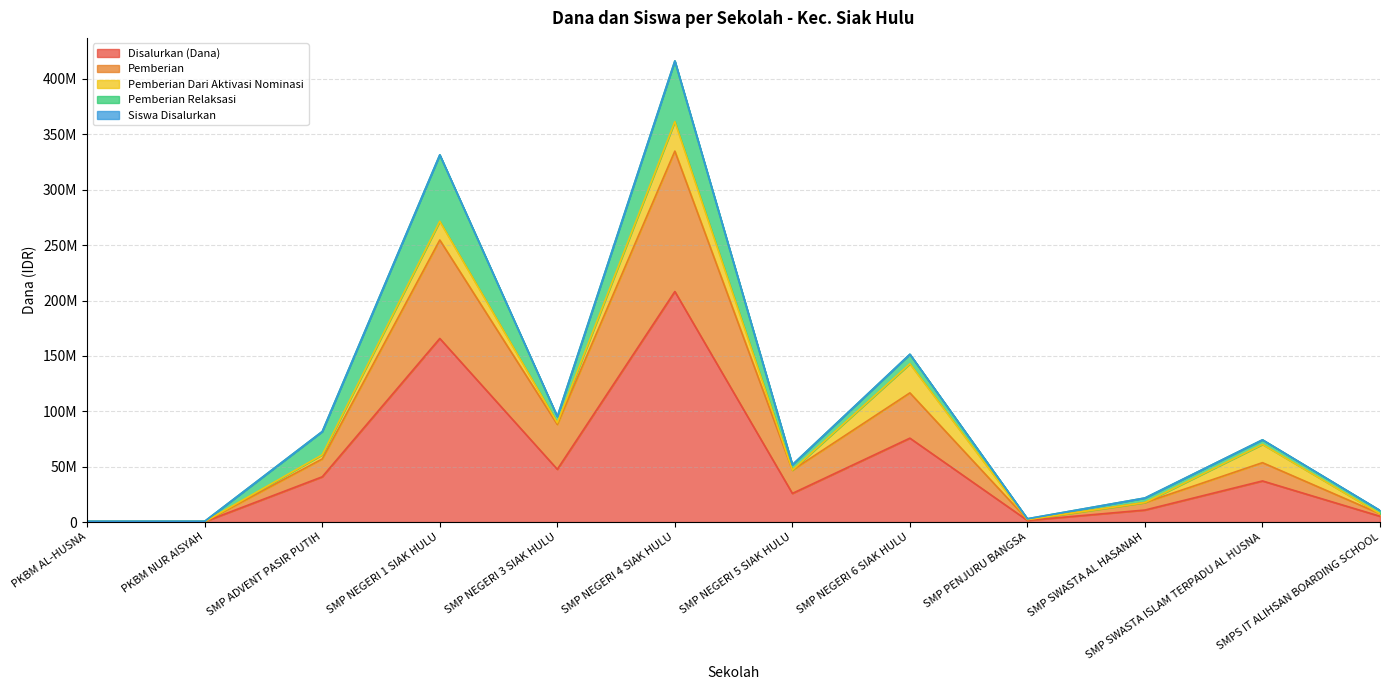

True or false: Siswa Disalurkan and Disalurkan (Dana) cross at least once.

False